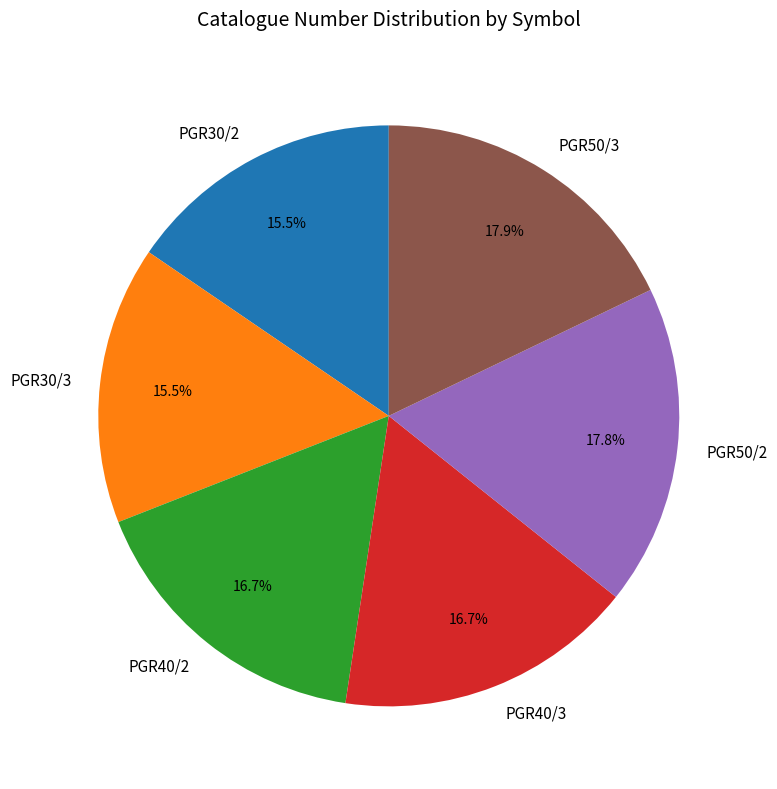

Which has a higher value, PGR30/2 or PGR50/3?

PGR50/3